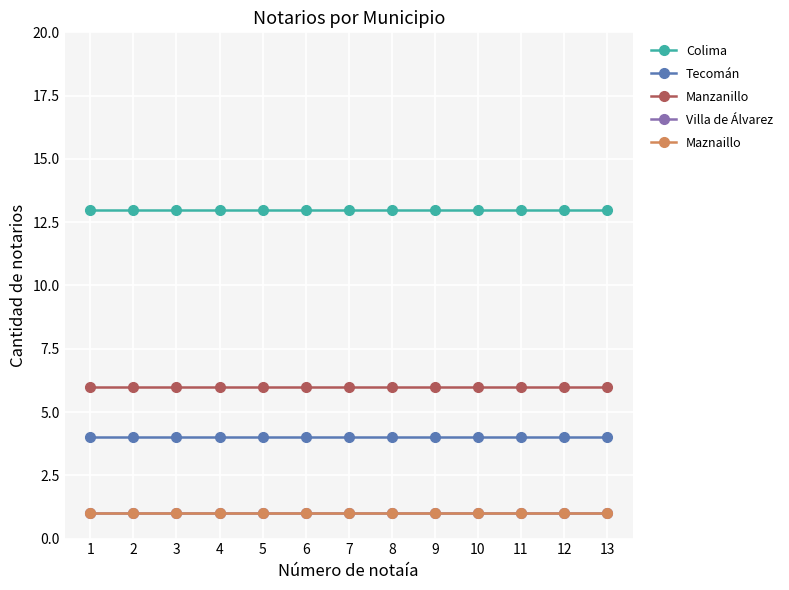

Does the chart have visible grid lines?

Yes